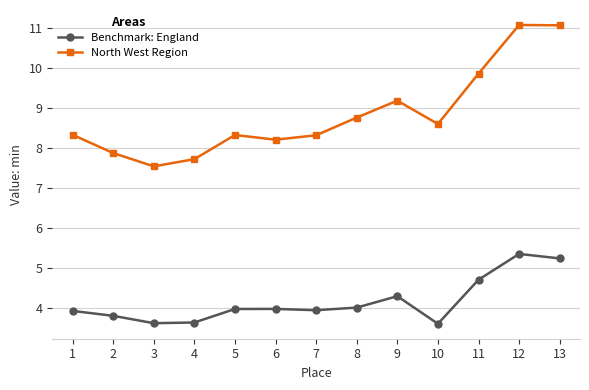

What is the value of the Benchmark: England point at the 8th from the left?

4.0